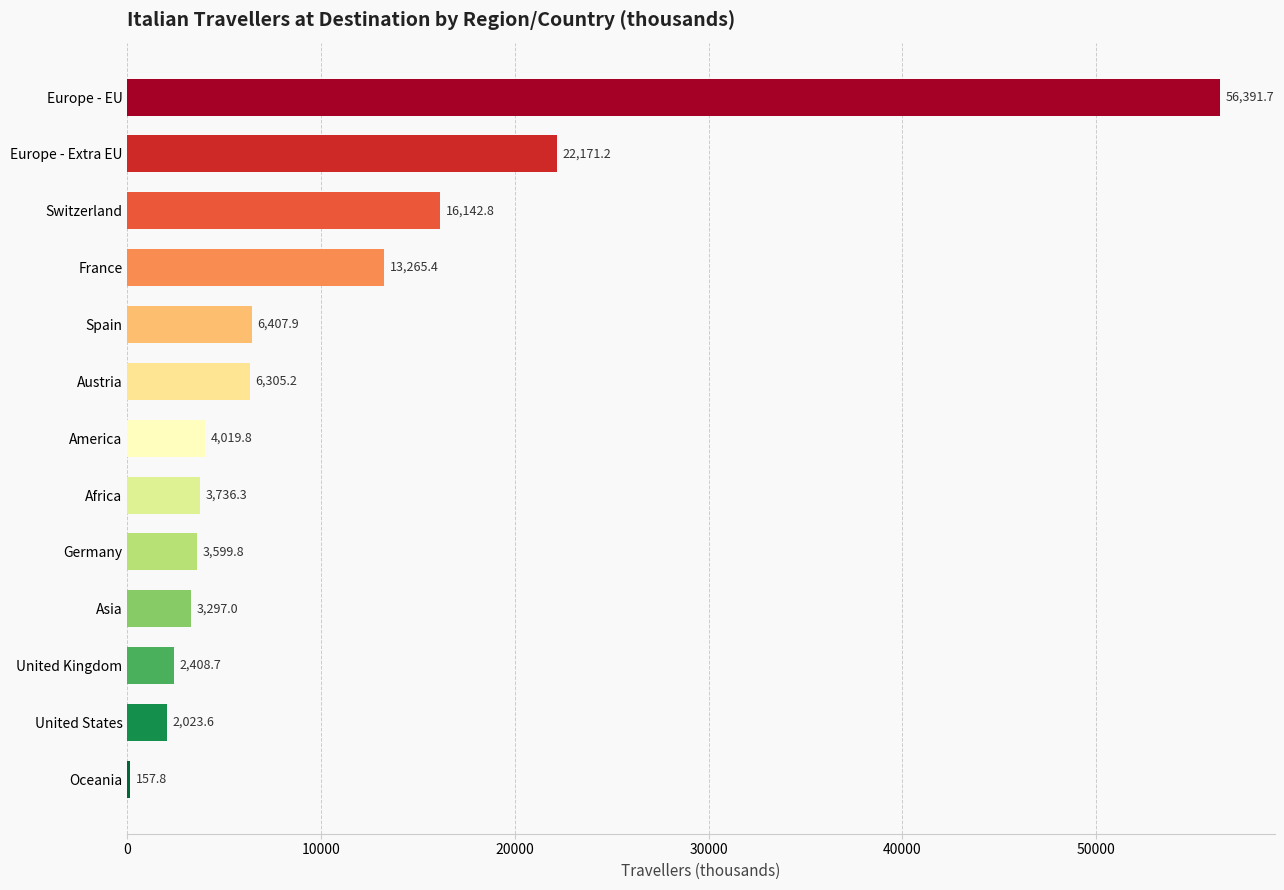

Which has a higher value, United States or Oceania?

United States